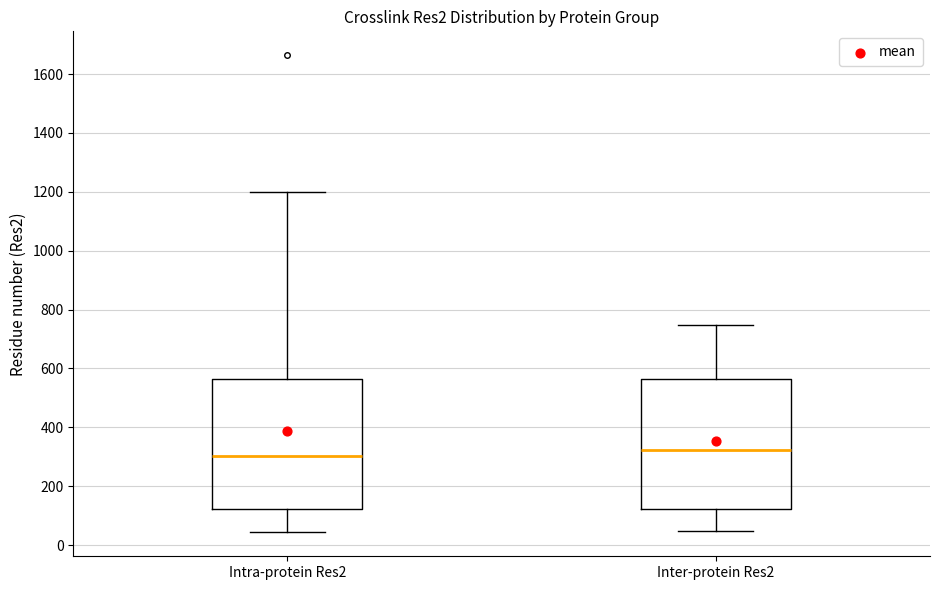

Reading left to right, transcribe this box plot: for each box, give where its median line is, the range the box spans, and where its two whiskers end, as read against the y-axis. The values are not printed on the chart, so give them approximately, as read against the axis.

Intra-protein Res2: median 300, box 120 to 560, whiskers 40 to 1200
Inter-protein Res2: median 320, box 120 to 560, whiskers 40 to 740